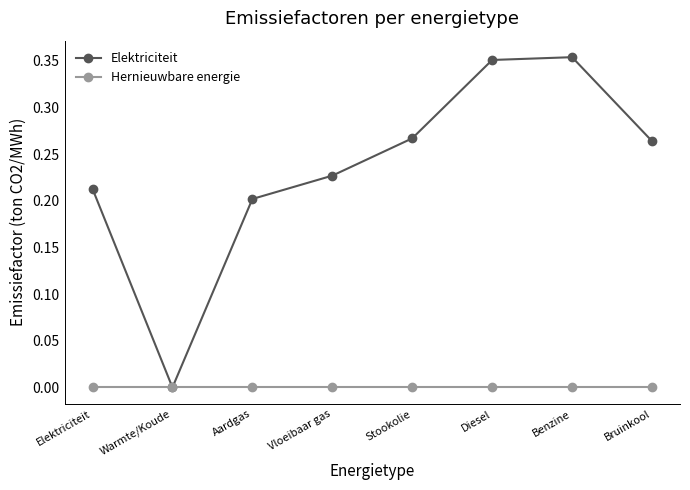

List the series in order of their peak value, highest first.

Elektriciteit, Hernieuwbare energie